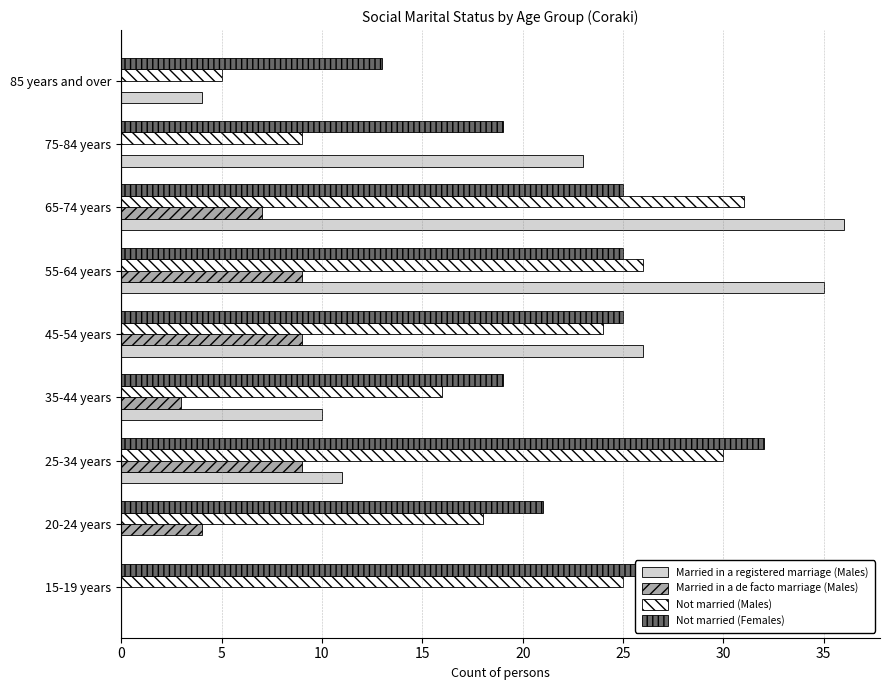

Reading right to left, list all the values displayed in this chart.

Married in a registered marriage (Males): 40=4	35=23	30=36	25=35	20=26	15=10	10=11	5=0	0=0
Married in a de facto marriage (Males): 40=0	35=0	30=7	25=9	20=9	15=3	10=9	5=4	0=0
Not married (Males): 40=5	35=9	30=31	25=26	20=24	15=16	10=30	5=18	0=25
Not married (Females): 40=13	35=19	30=25	25=25	20=25	15=19	10=32	5=21	0=35